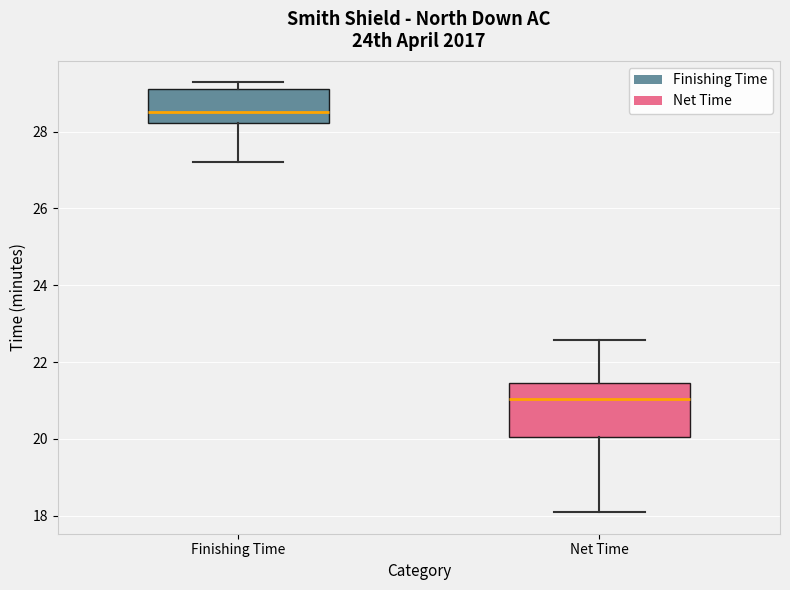

Where is the upper edge of the box for Finishing Time on the y-axis? The values are not printed on the chart, so give them approximately, as read against the axis.

29.2